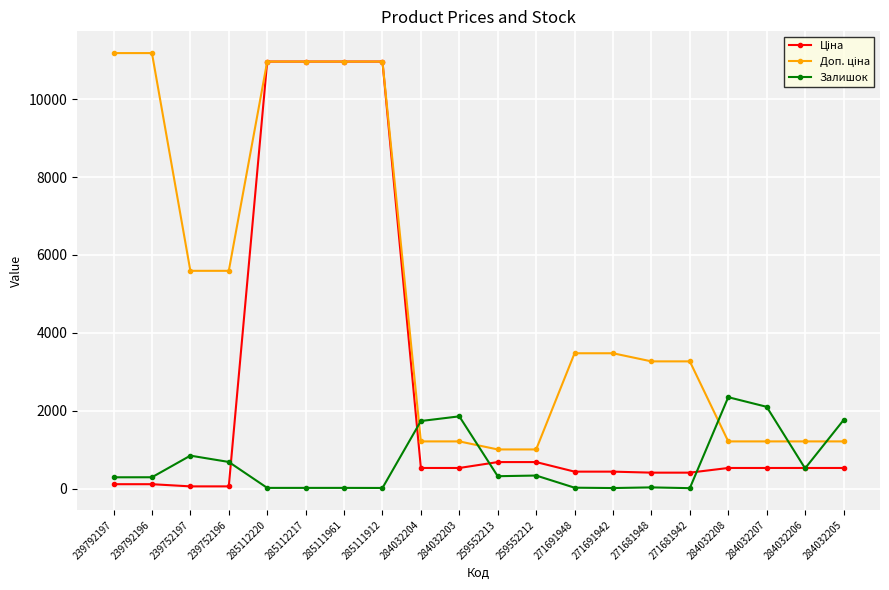

Does the chart display data point markers on the line(s)?

Yes